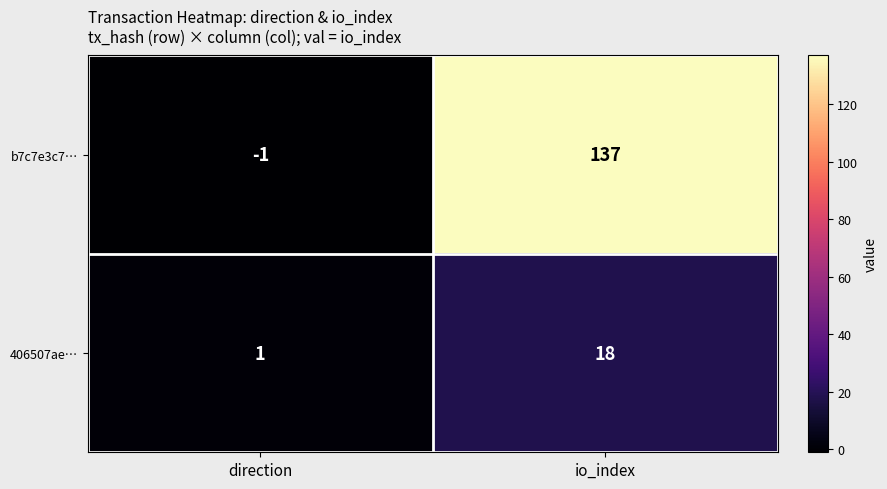

At how many categories does at least one series exceed 56?

1